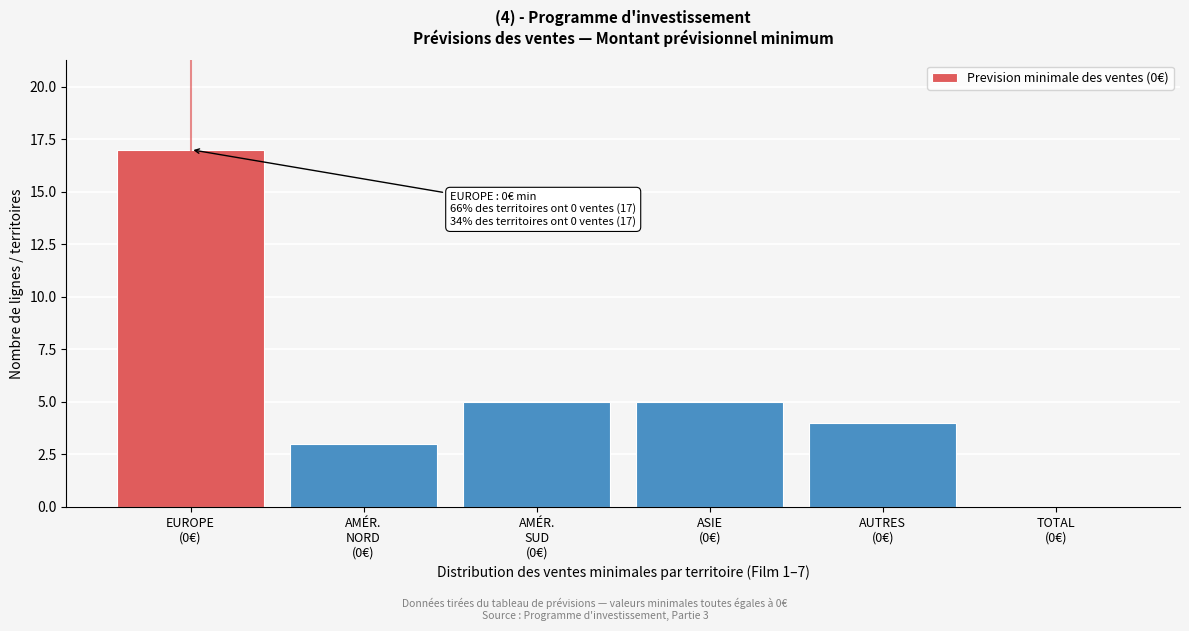

What is the greatest value displayed?

17